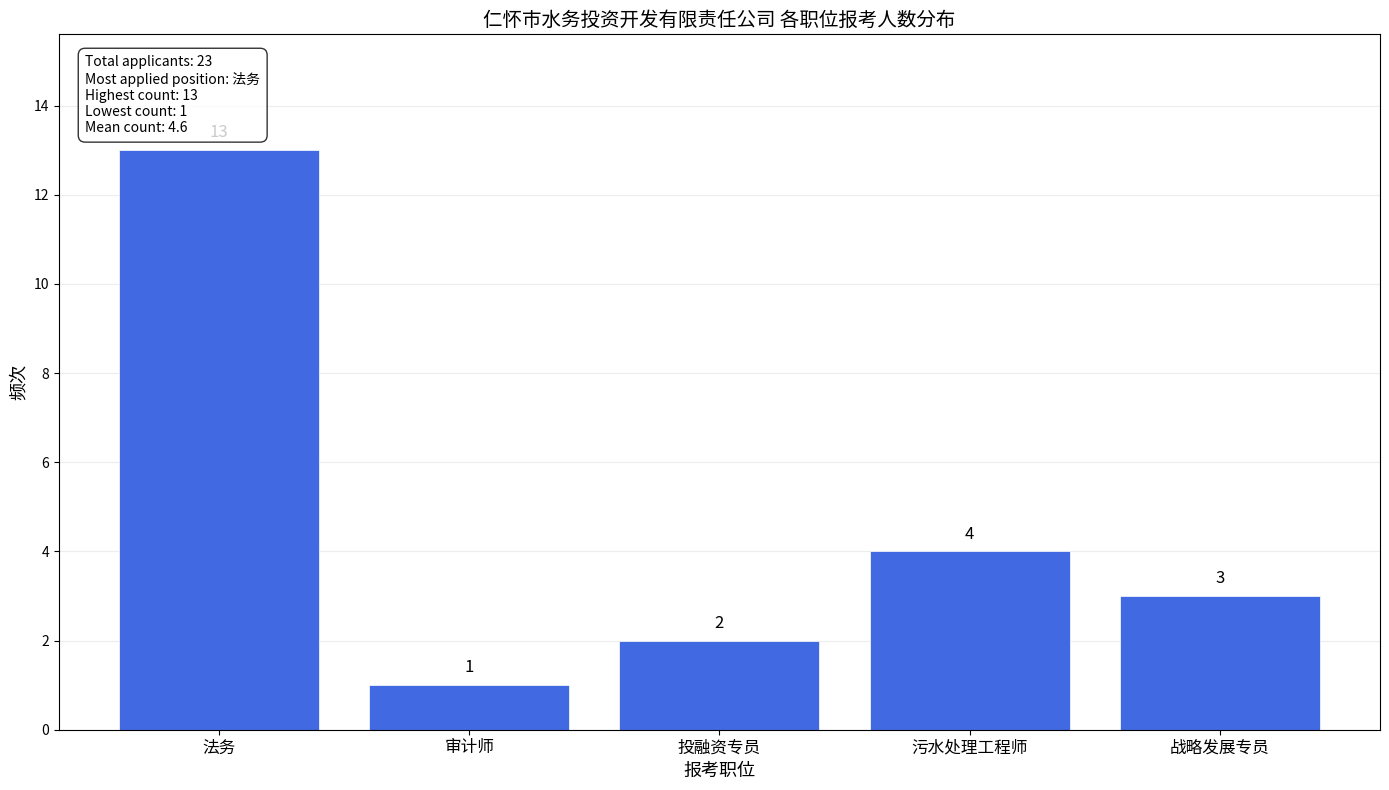

Reading right to left, list all the values displayed in this chart.

3	4	2	1	13